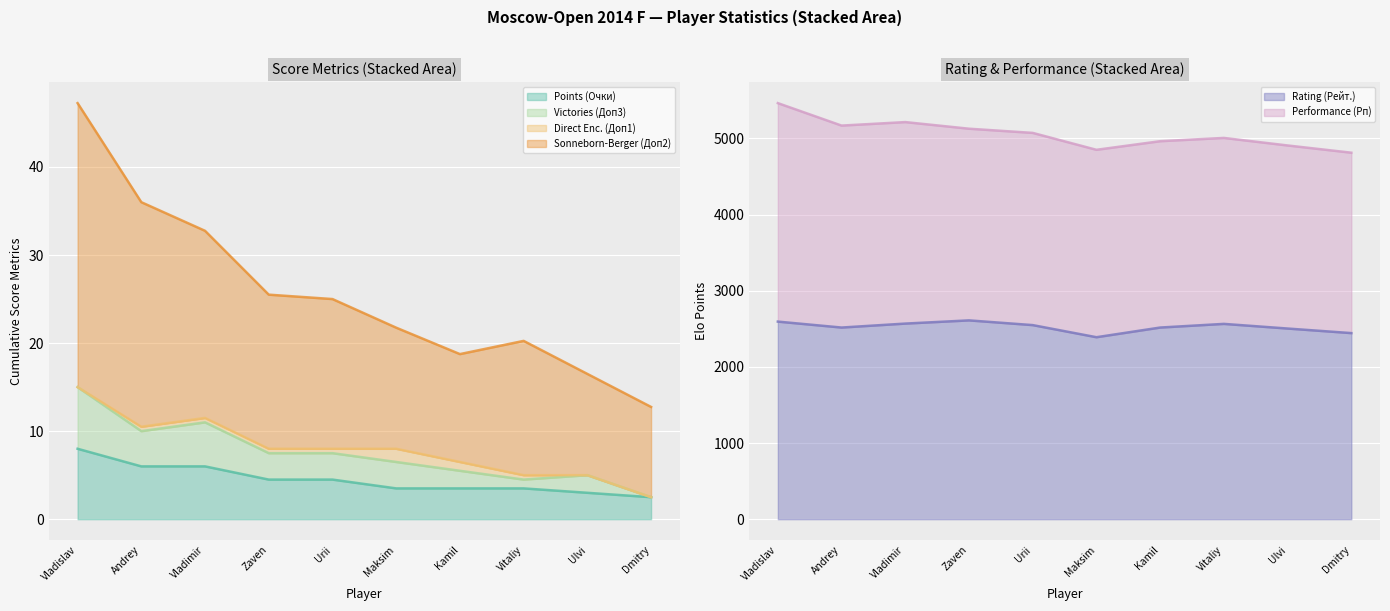

What is the maximum value for Points (Очки)?

8.0